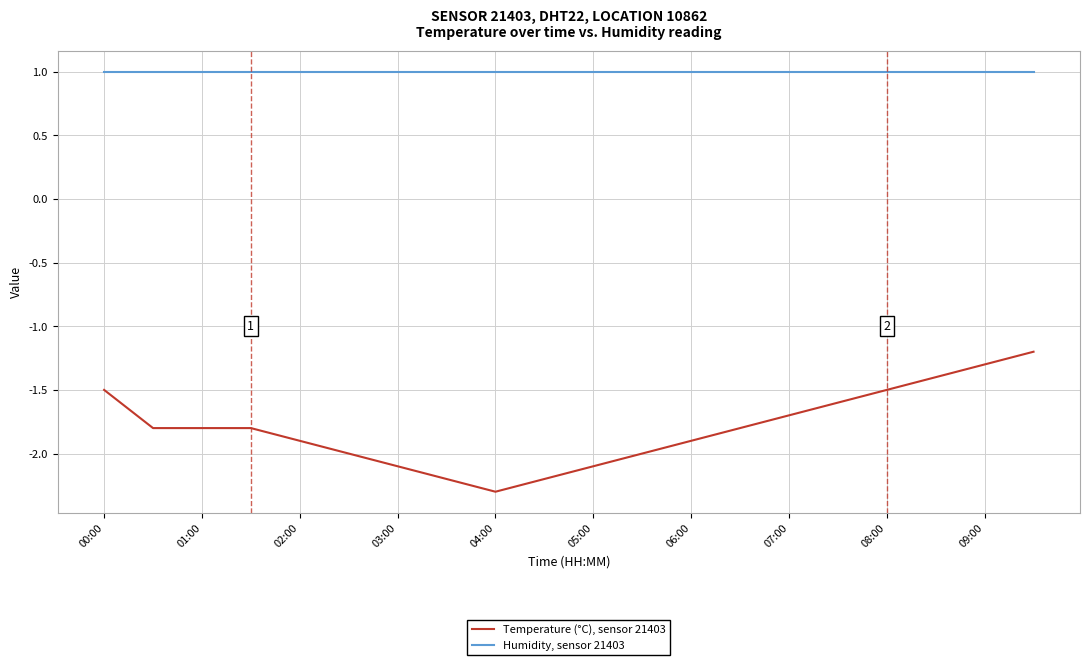

What is the difference between the maximum and second lowest values in the Temperature (°C), sensor 21403 series?

1.0